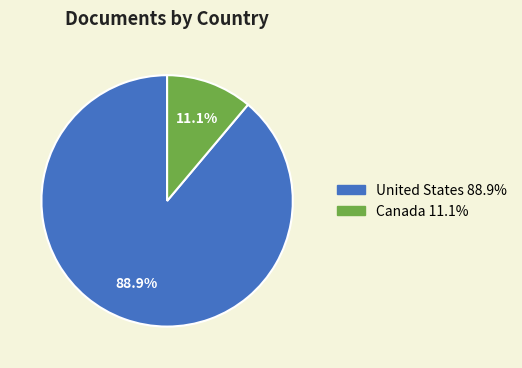

To the nearest percent, what portion does Canada represent?

11%